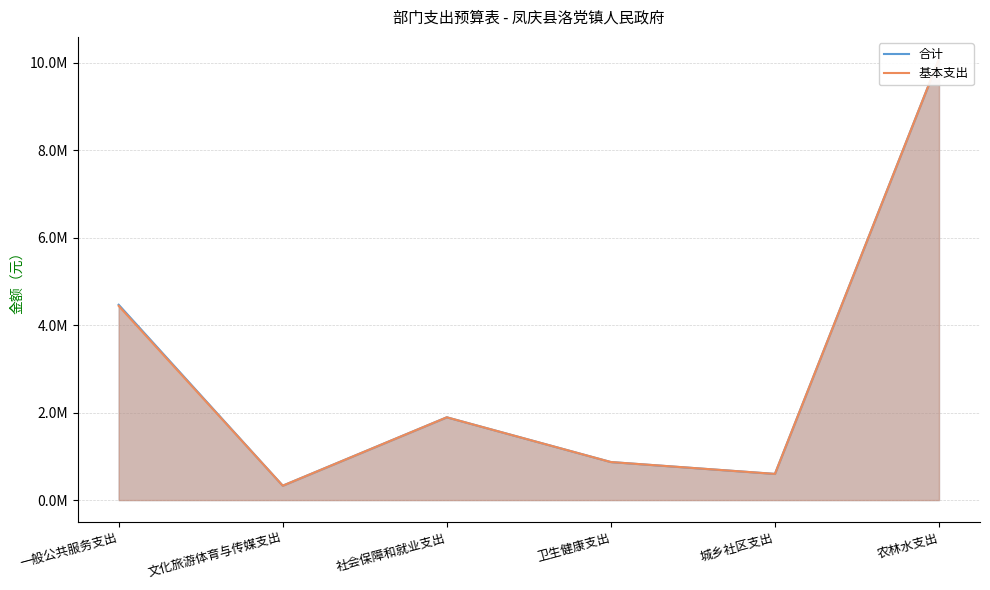

What is the average value of the 基本支出 series?

3035031.6